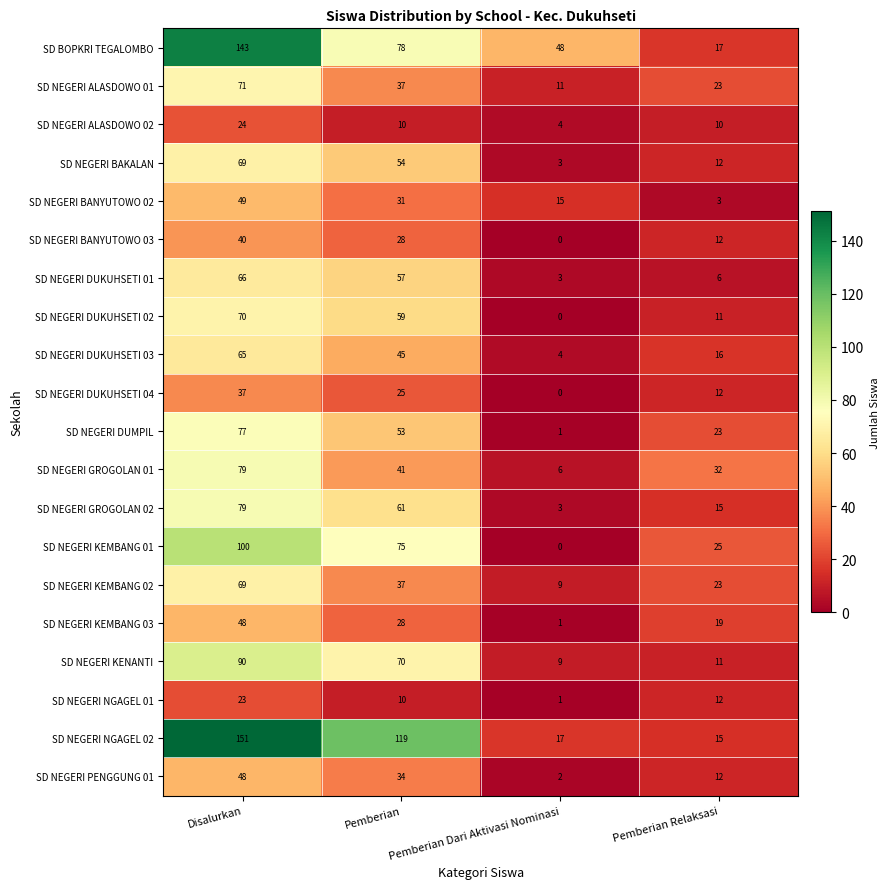

Which series has the widest spread of values?

SD NEGERI NGAGEL 02